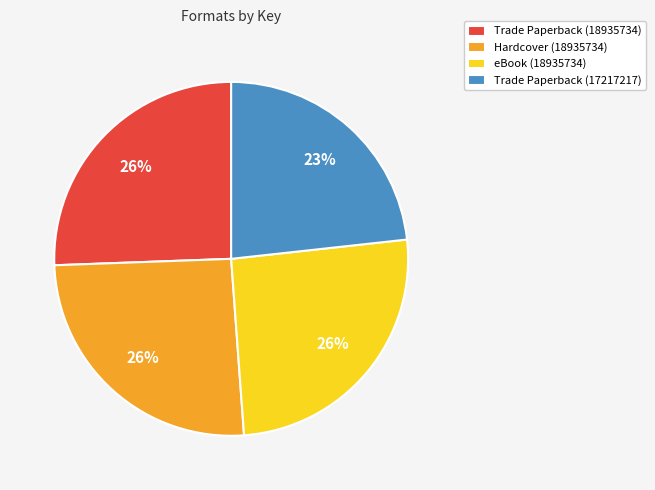

Which has a higher value, Trade Paperback (17217217) or Trade Paperback (18935734)?

Trade Paperback (18935734)